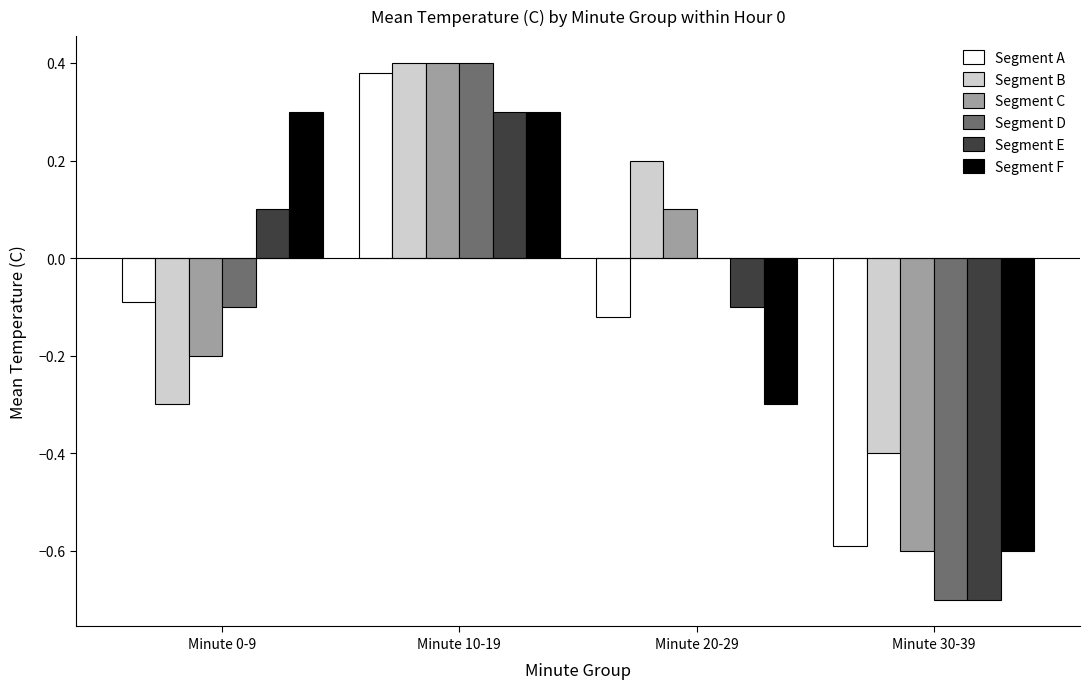

The value of Segment A at Minute 10-19 is 0.1. True or false?

False